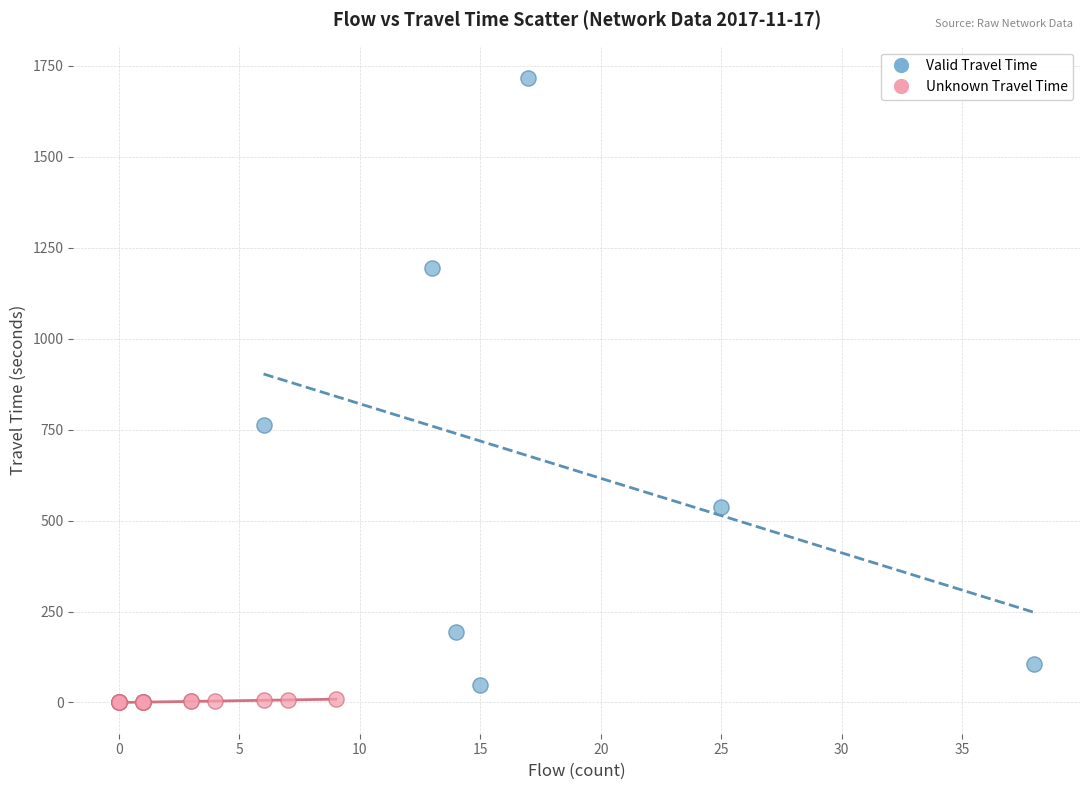

What are all the series names shown in the legend?

Valid Travel Time, Unknown Travel Time